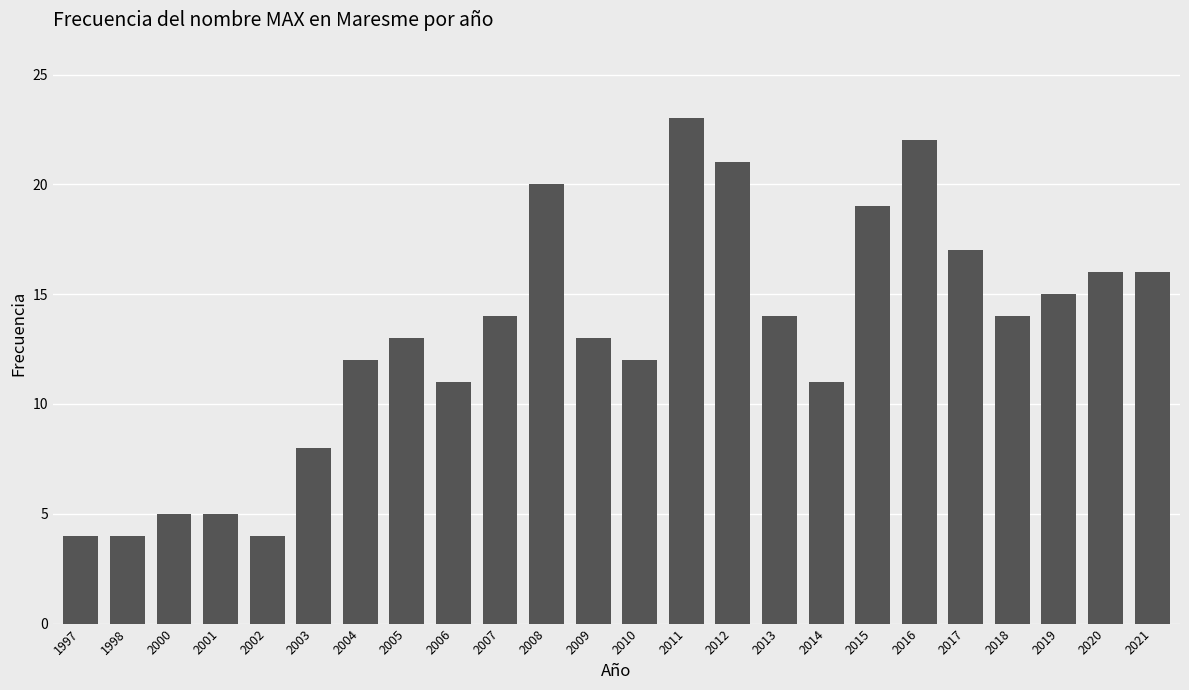

Approximately how many times larger is the value at 2001 compared to 2003?

0.6